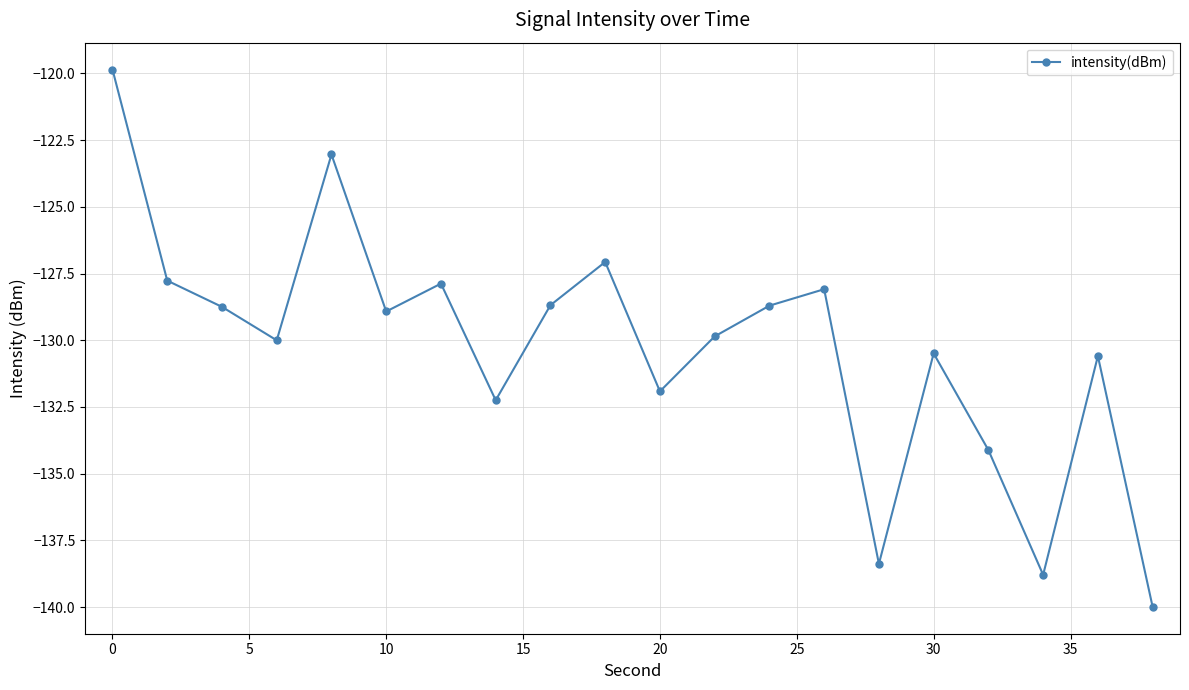

What is the sum of all values?

-2605.1